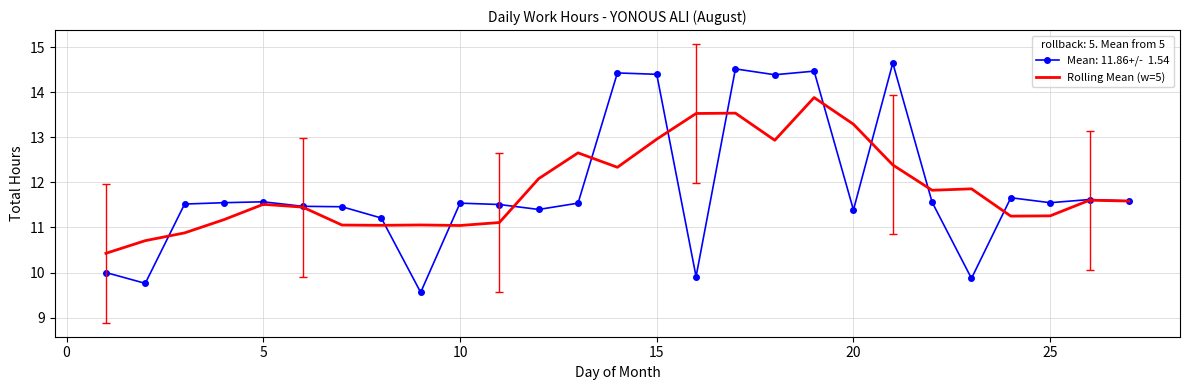

What is the maximum value shown in the chart?

14.7